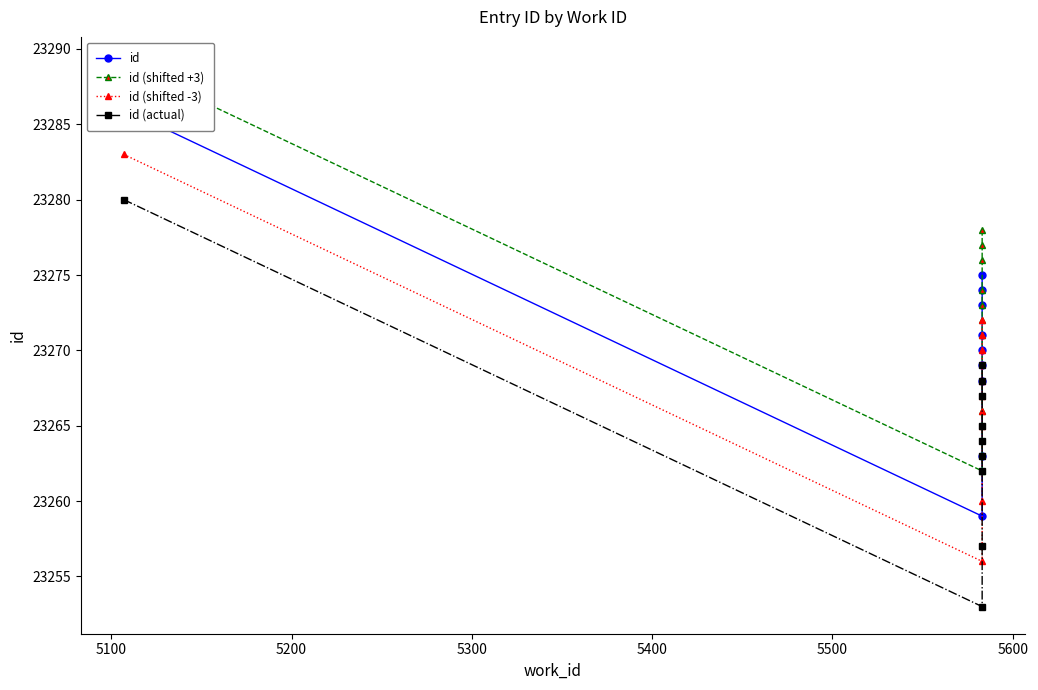

Rank the series by their average value, from lowest to highest.

id (actual), id (shifted -3), id, id (shifted +3)